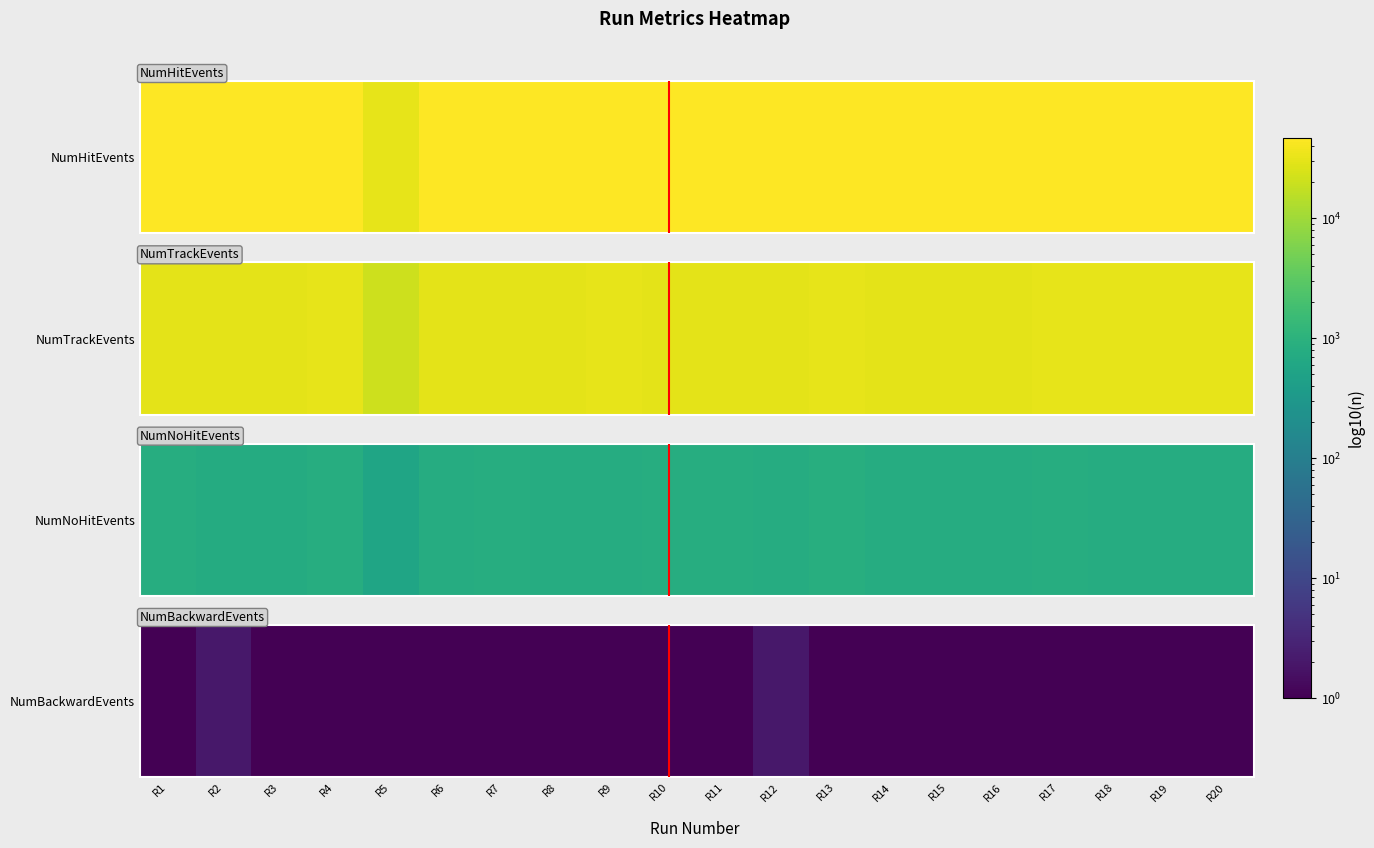

Approximately how many times larger is the value at R5 compared to R11?

1.0